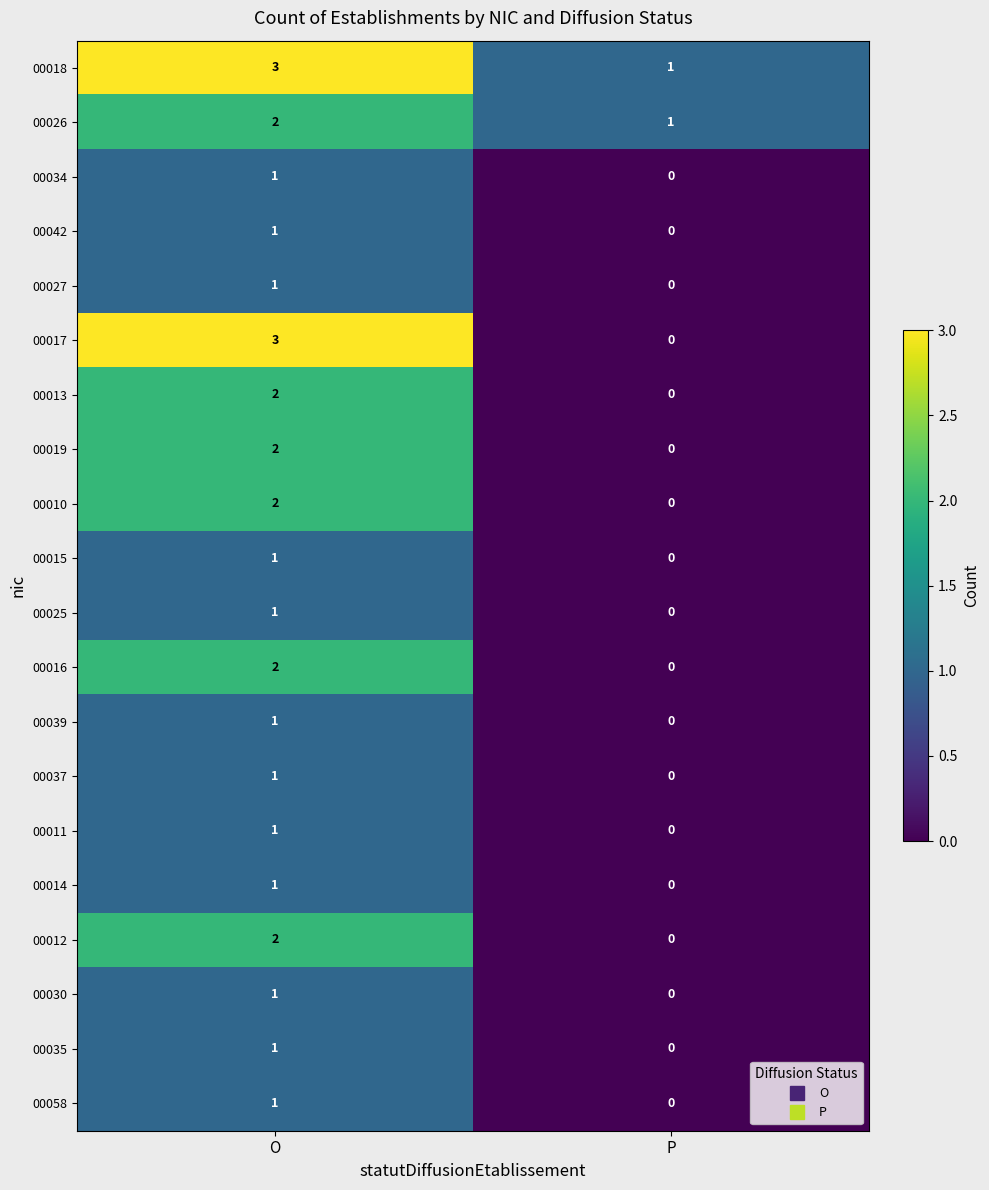

The value of 00019 at O is 1. True or false?

False